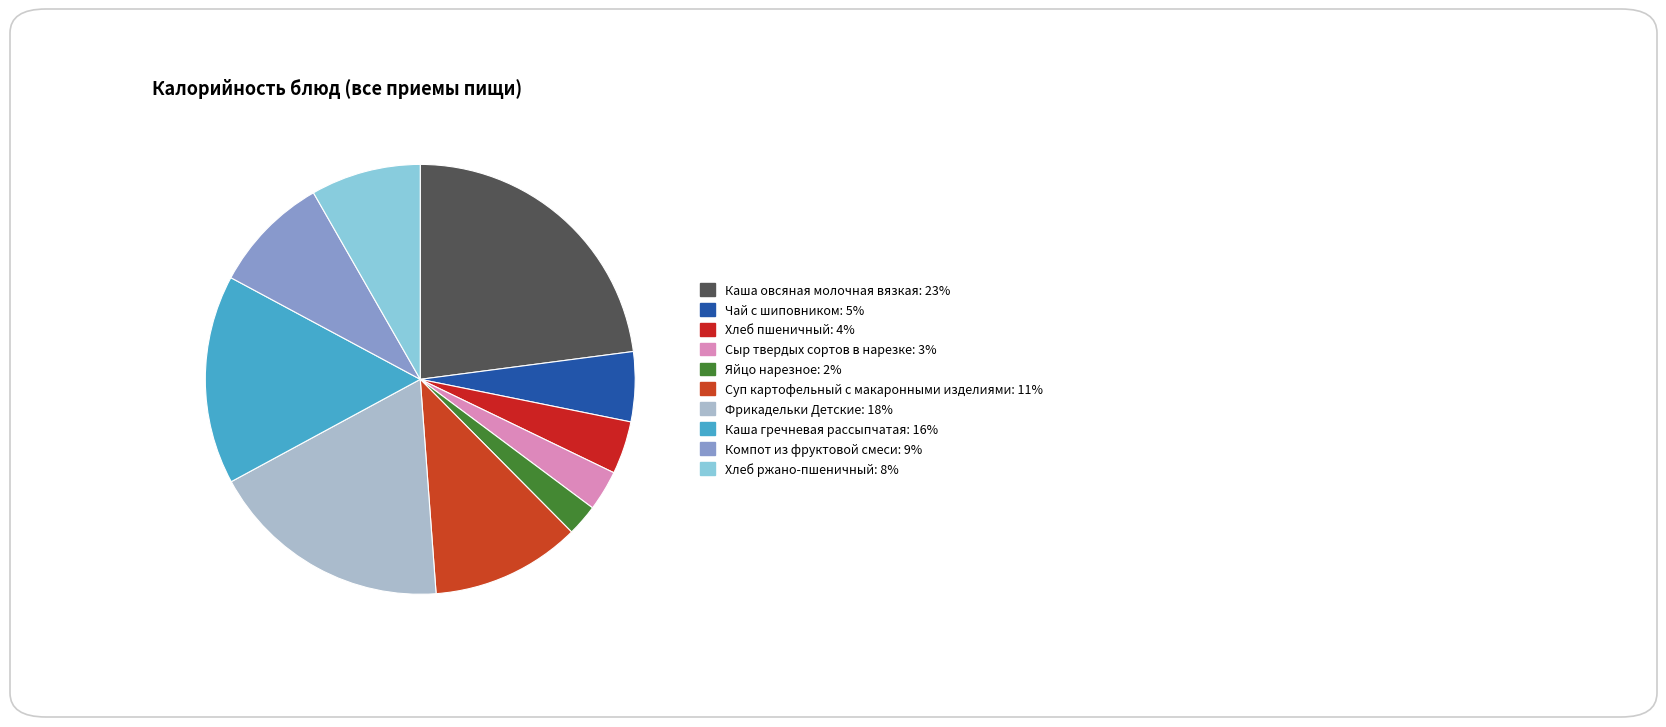

To the nearest percent, what is the difference between the largest and smallest slice percentages?

21%